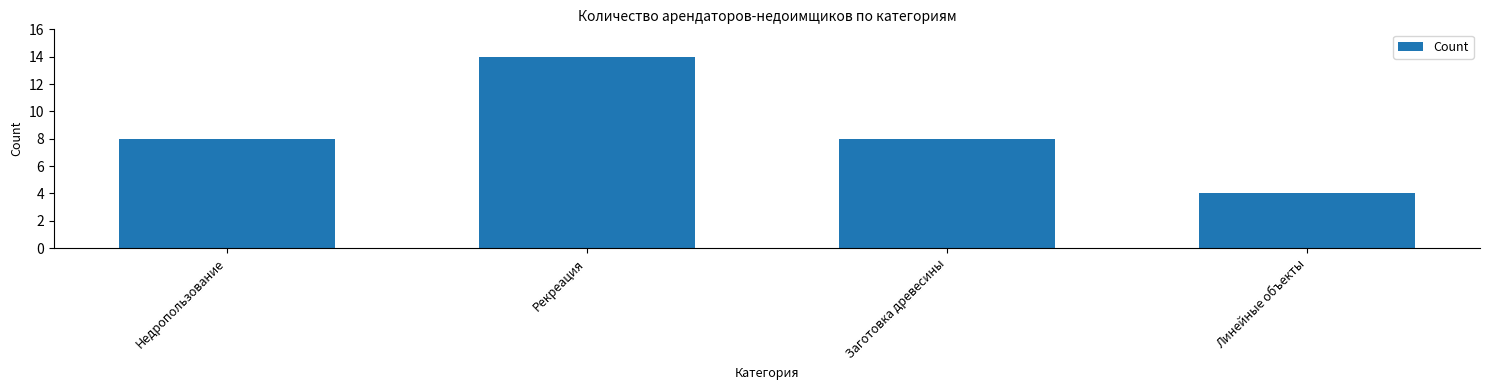

The value at Недропользование is 8. True or false?

True